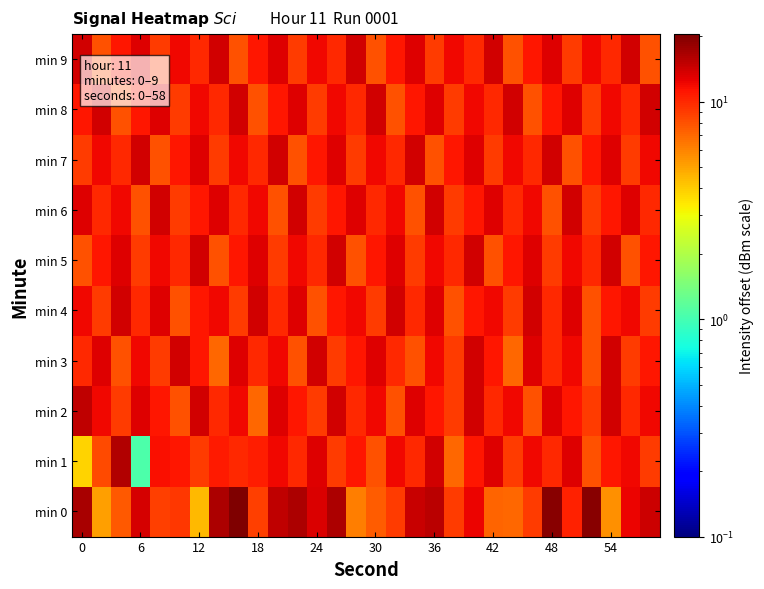

List the series in order of their peak value, highest first.

min 0, min 1, min 2, min 3, min 4, min 5, min 6, min 7, min 8, min 9